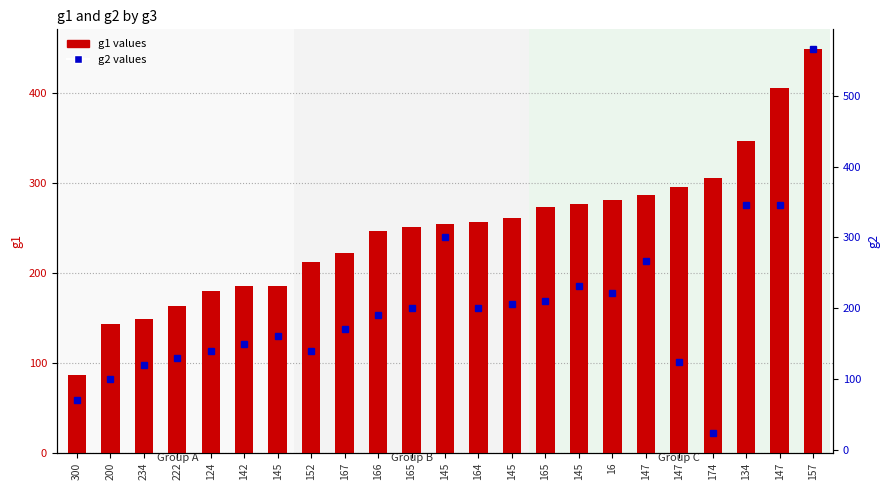

Reading left to right, extract all data points from this chart.

g1: 87	143	149	163	180	186	186	212	222	247	251	255	257	261	274	277	281	287	296	306	347	406	449
g2: 70	100	119	130	140	150	160	140	170	190	200	300	200	206	210	231	222	267	124	23	346	346	567